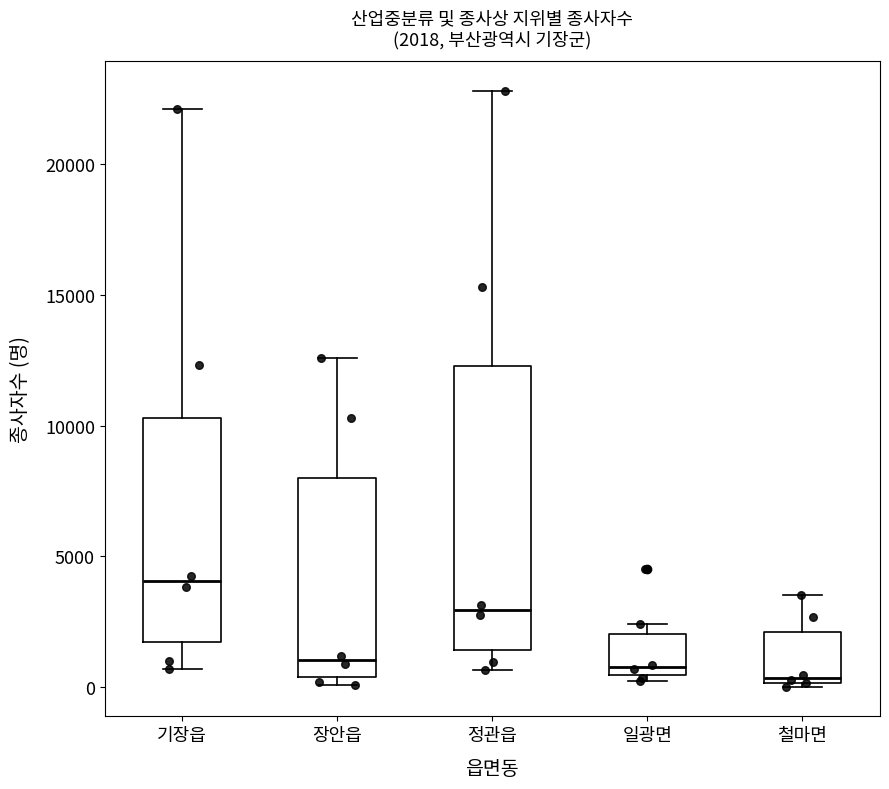

Which box is the tallest, from its lower edge to its upper edge?

정관읍